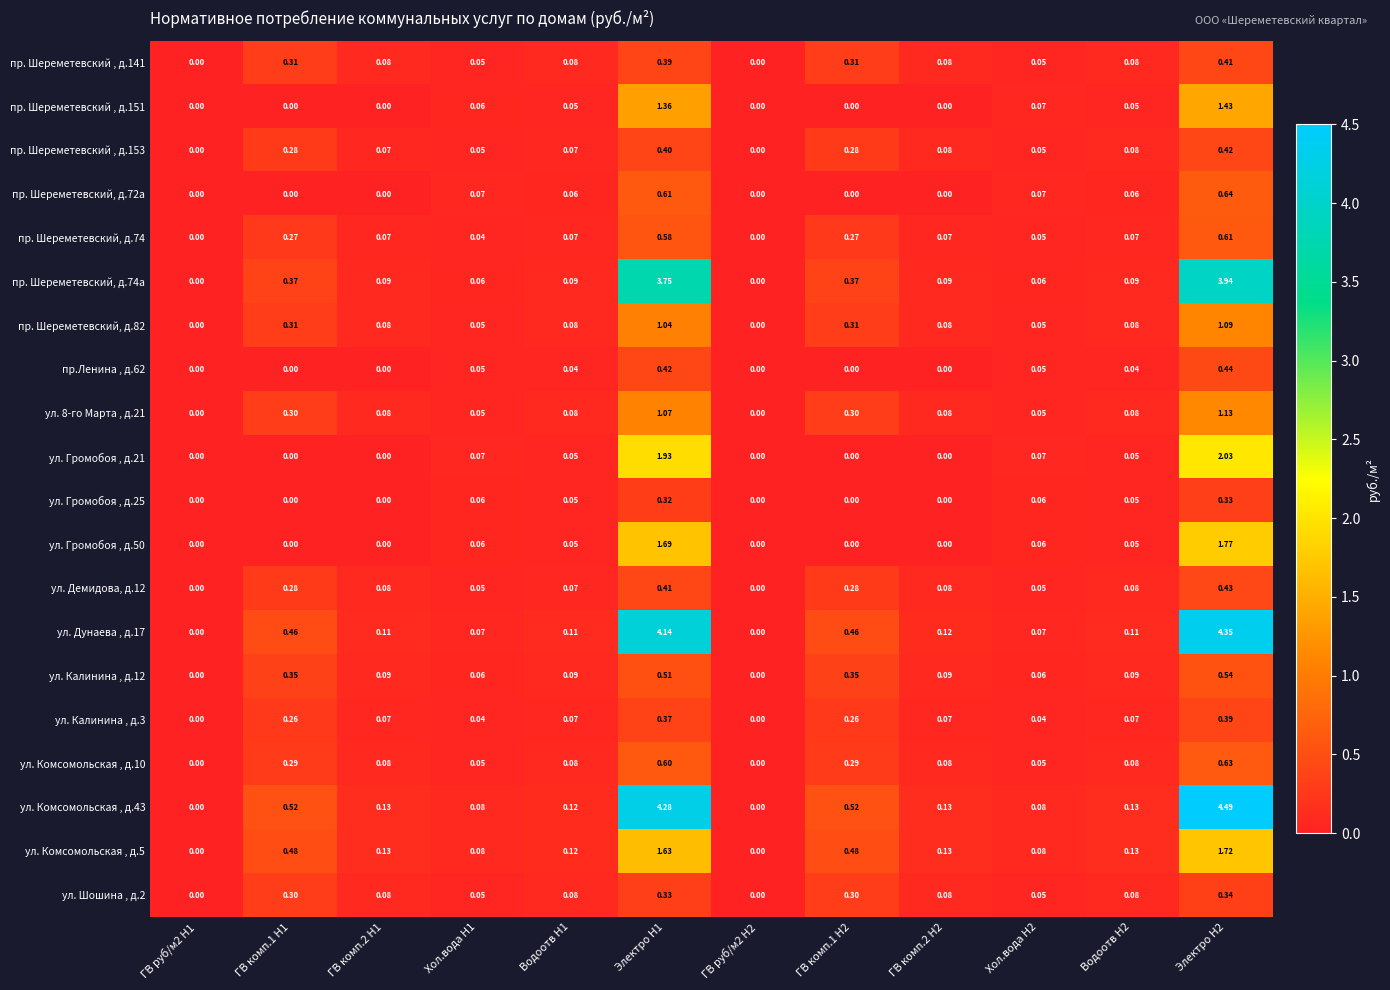

Is the value of ул. Комсомольская , д.5 at ГВ руб/м2 H2 greater than the value of ул. Калинина , д.3 at Водоотв H1?

No